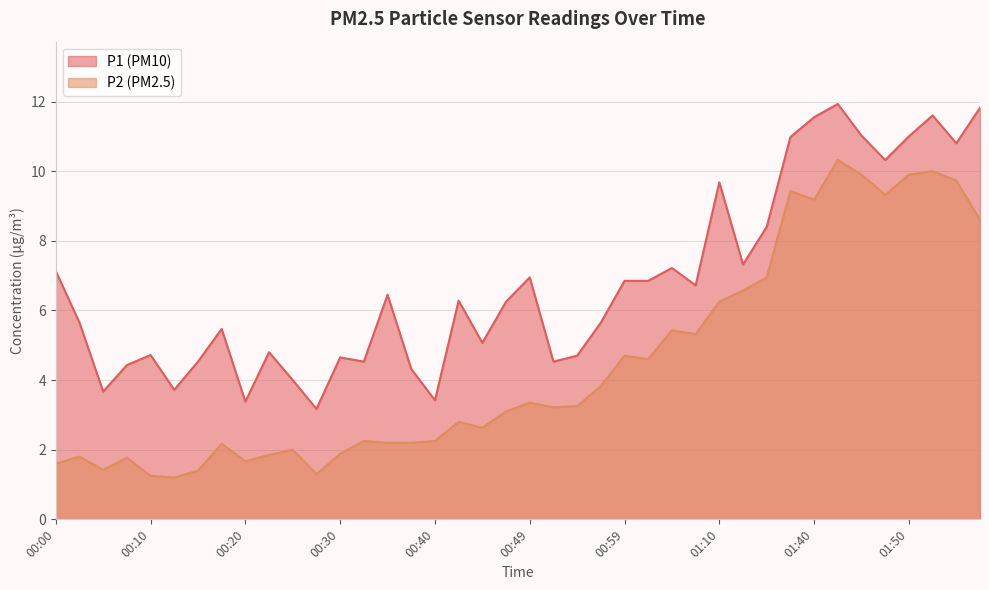

What value does the P1 series have at 00:49?

7.0